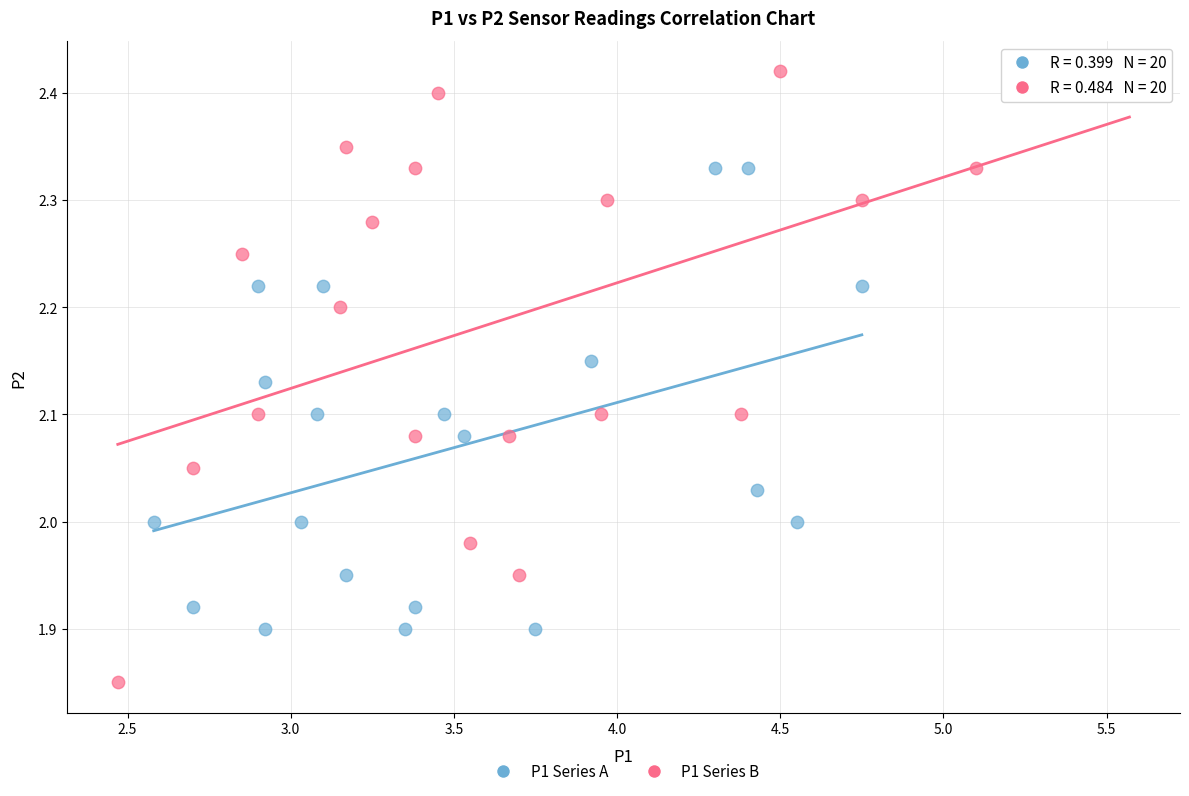

Which series has the largest Y range (max minus min)?

P1 Series B